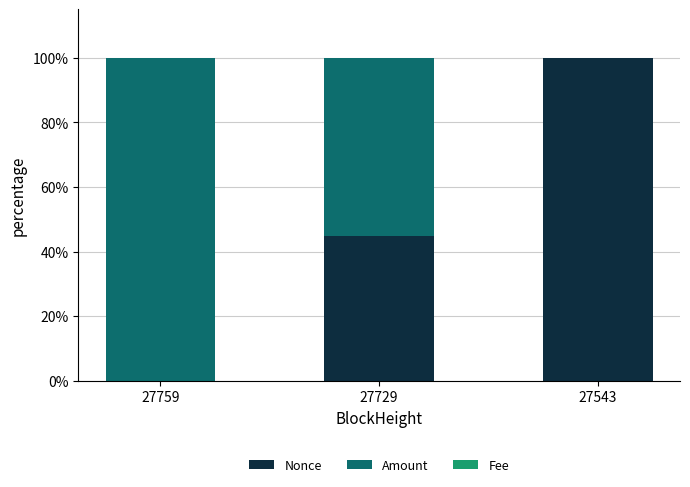

True or false: Nonce has a value of 64.0 at 27543.

False